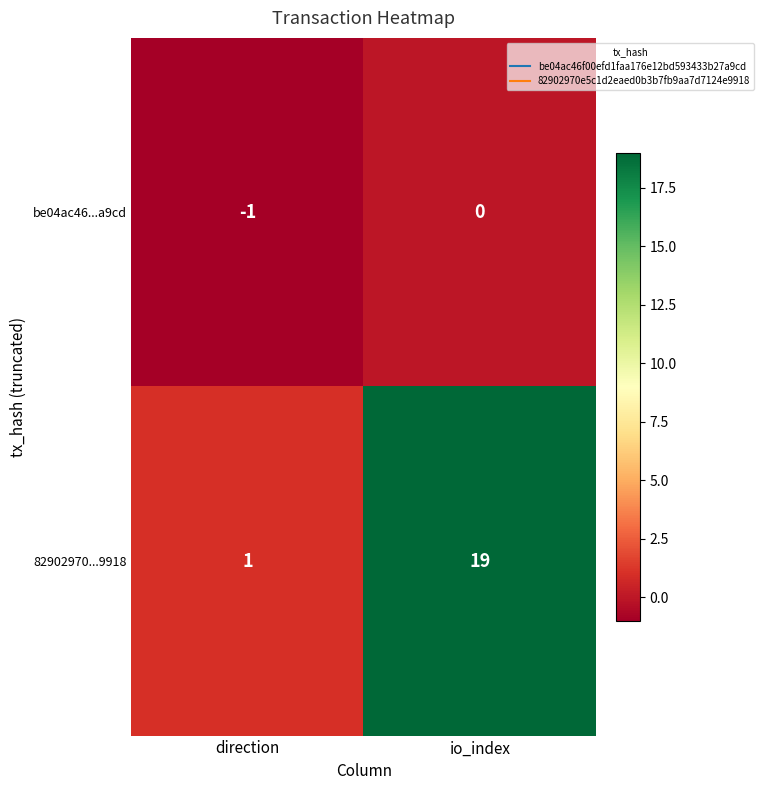

The value of 82902970...9918 at direction is 1. True or false?

True